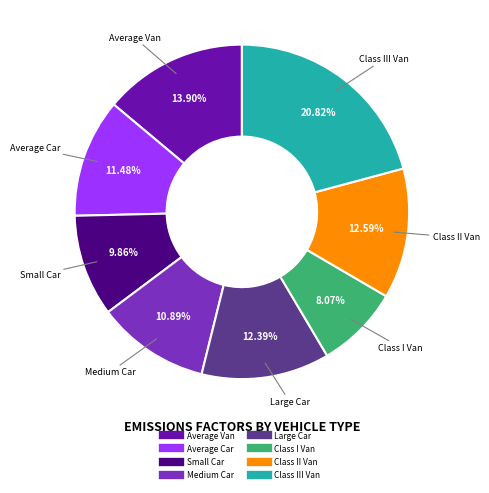

Is there a majority slice in this chart?

No